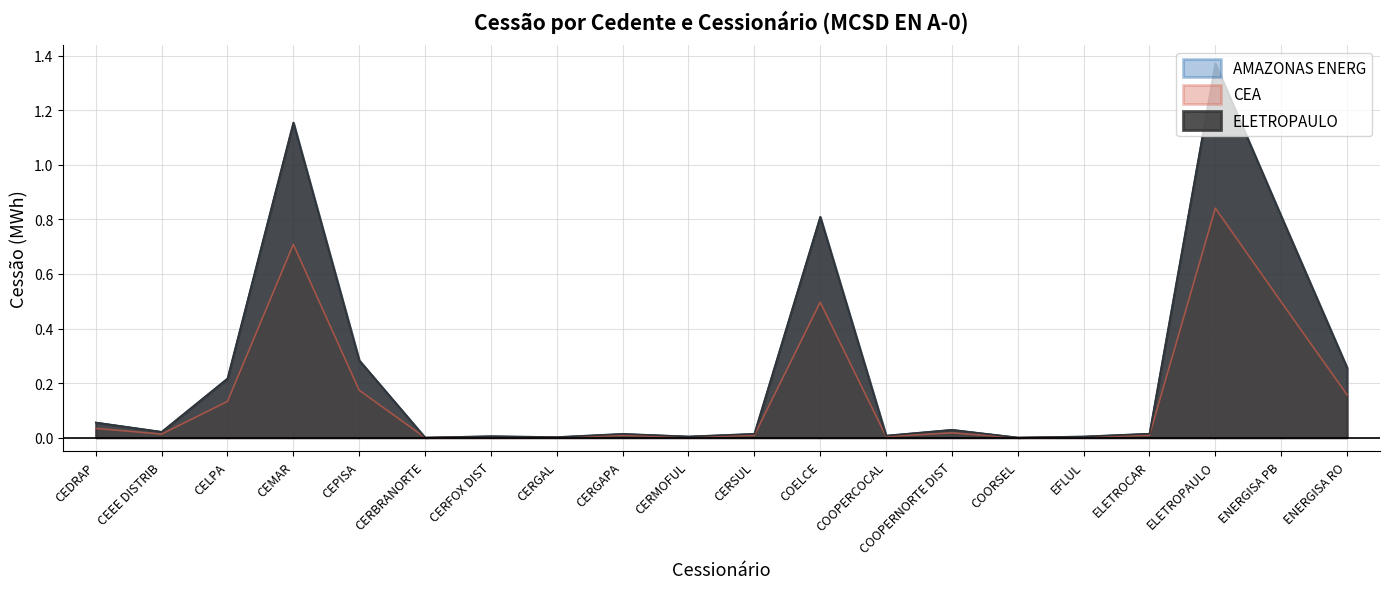

True or false: AMAZONAS ENERG and CEA cross at least once.

False